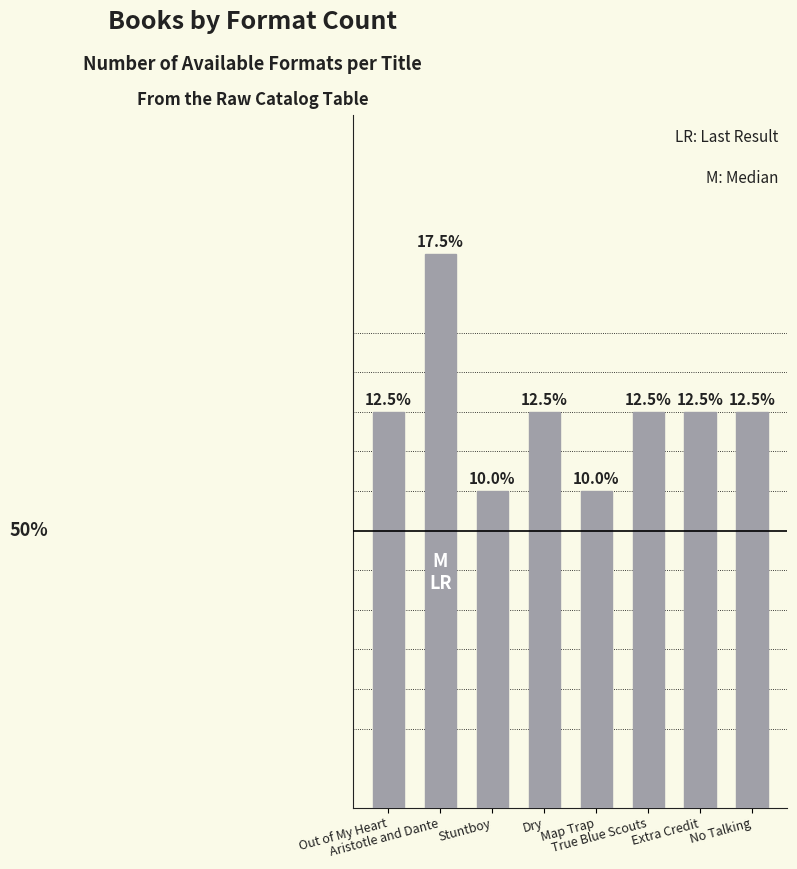

What is the sum of the values at Aristotle and Dante and True Blue Scouts?

12